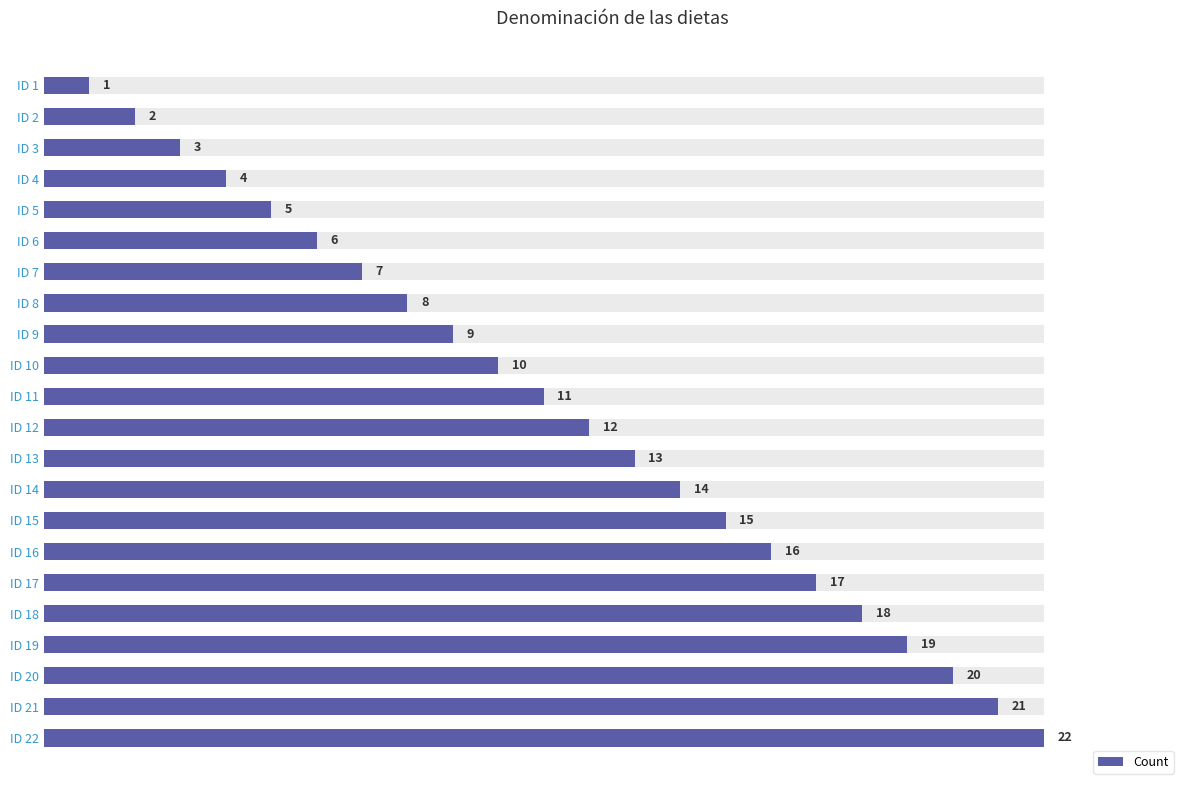

Approximately how many times larger is the value at ID 8 compared to ID 10?

0.8